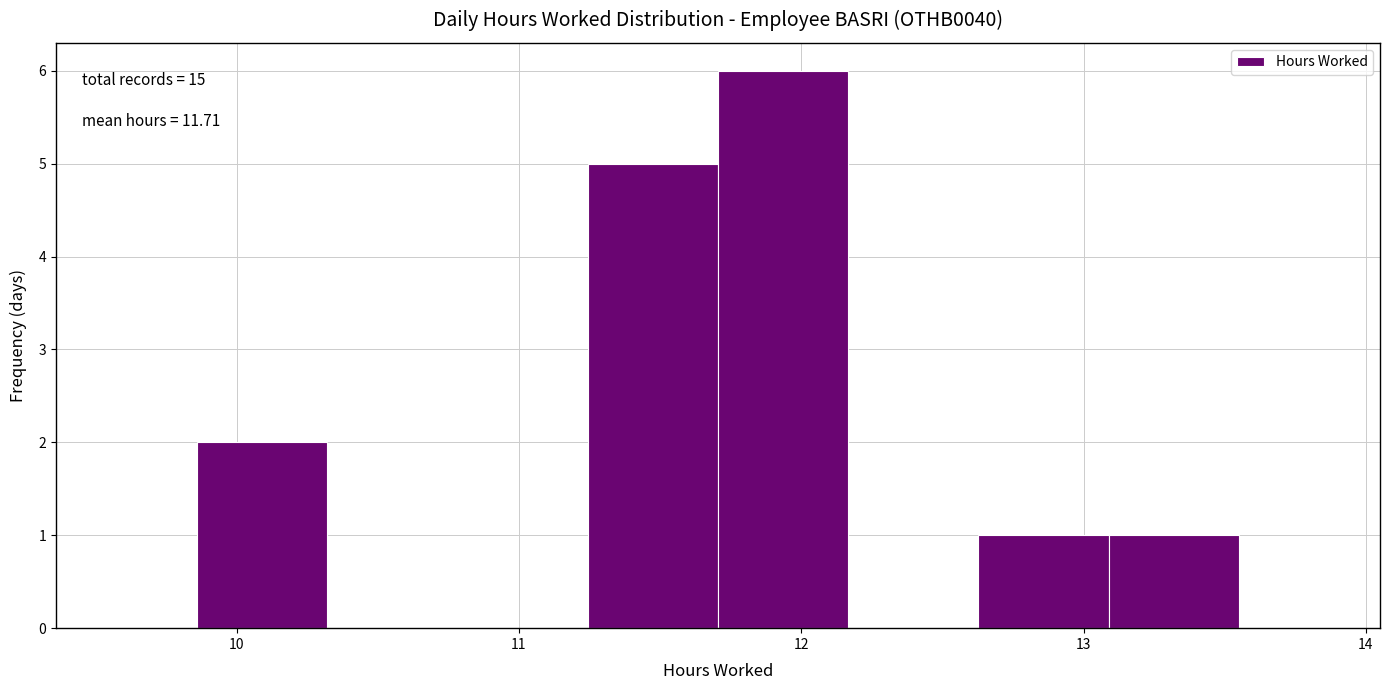

Which range on the x-axis has the tallest bar?

11.7 to 12.2